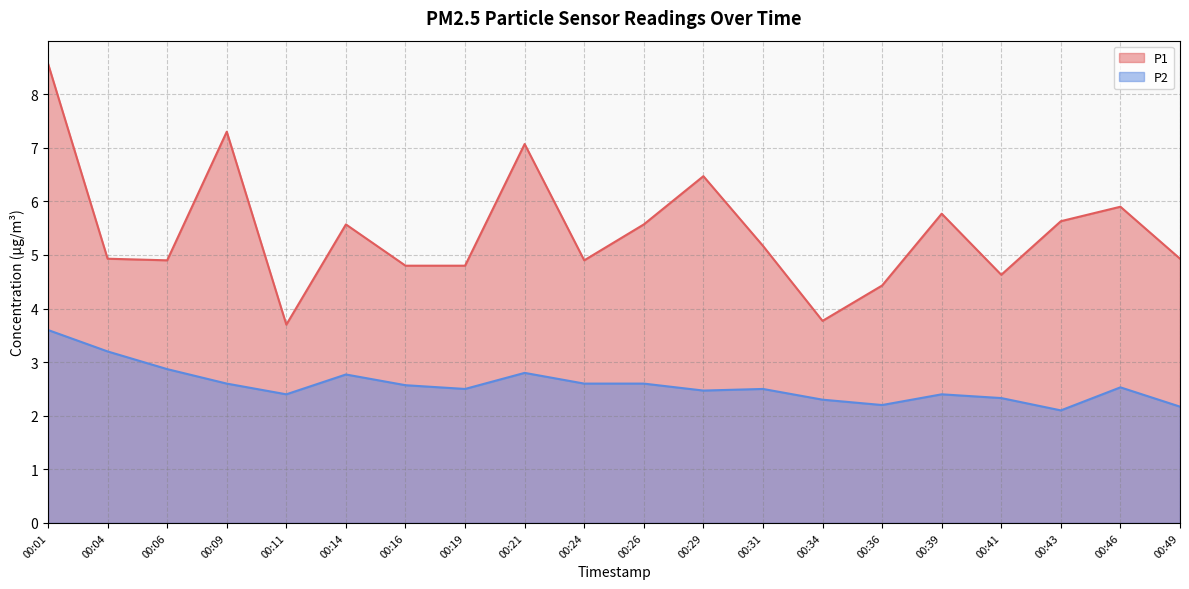

Reading left to right, transcribe all the data shown in this chart.

P1: 8.6	4.9	4.9	7.3	3.7	5.6	4.8	4.8	7.1	4.9	5.6	6.5	5.2	3.8	4.4	5.8	4.6	5.6	5.9	4.9
P2: 3.6	3.2	2.9	2.6	2.4	2.8	2.6	2.5	2.8	2.6	2.6	2.5	2.5	2.3	2.2	2.4	2.3	2.1	2.5	2.2